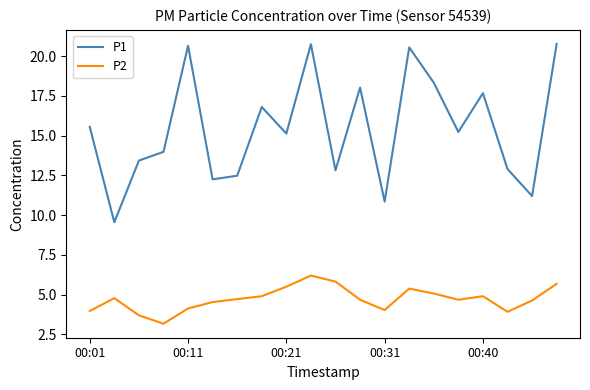

How many lines are shown in the chart?

2